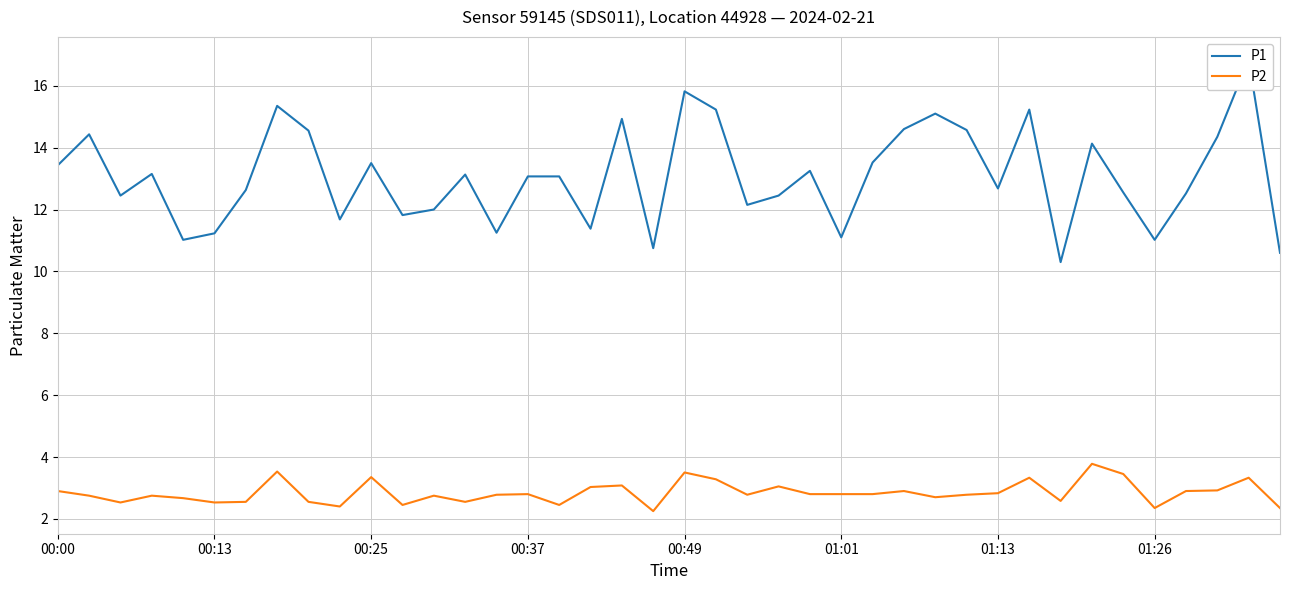

Which series changed the most between 19 and 24?

P1